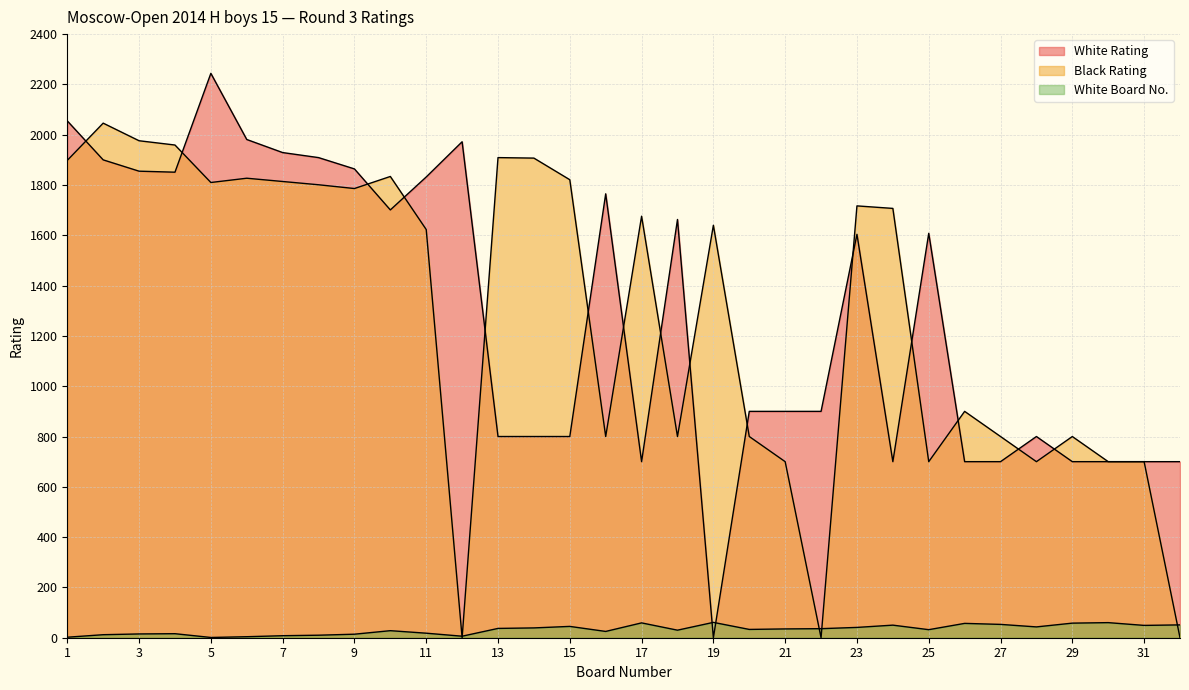

At which category does the chart reach its peak across all series?

5